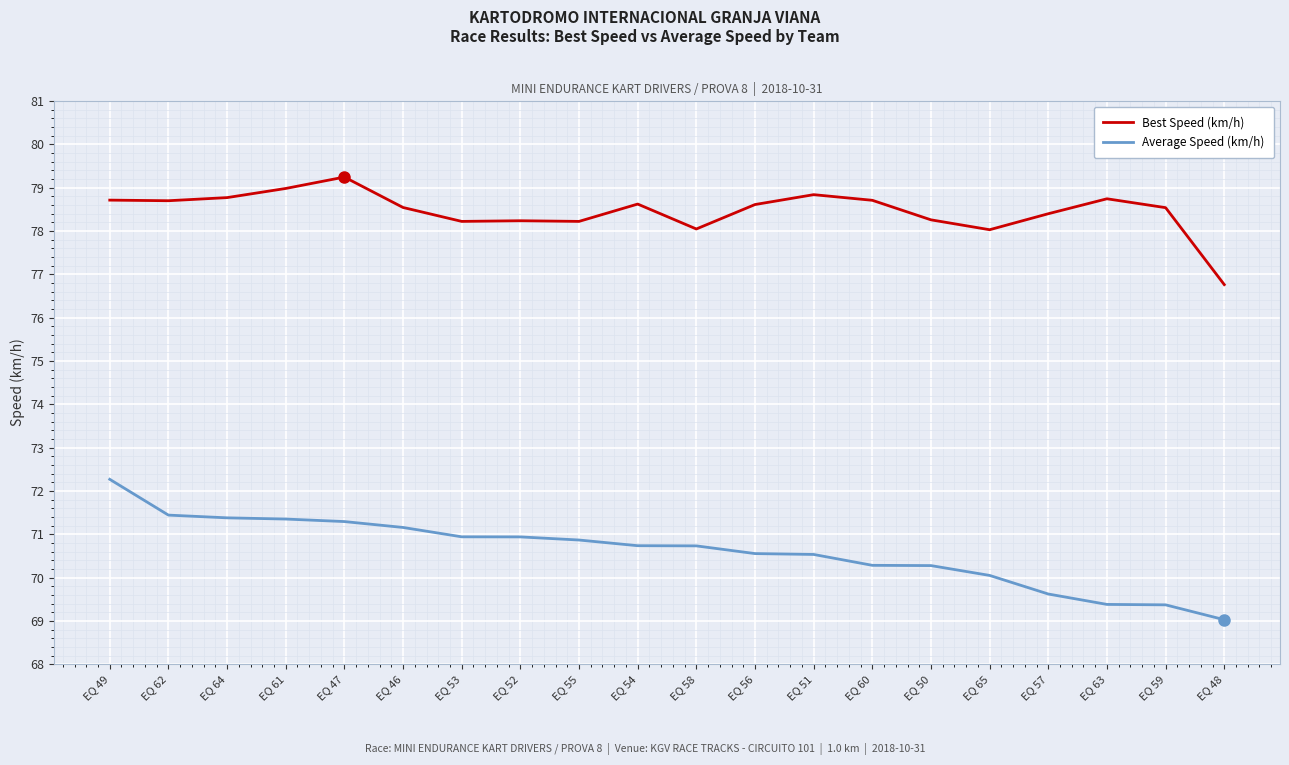

List the series in order of their overall mean, highest first.

Best Speed (km/h), Average Speed (km/h)